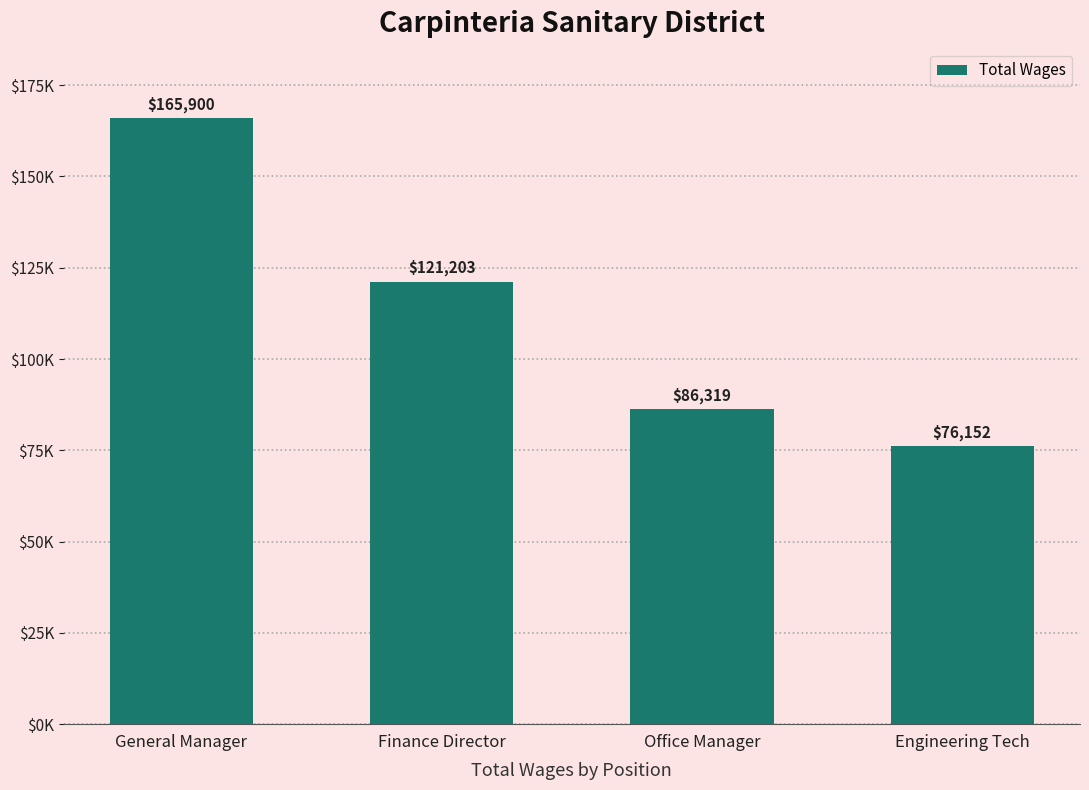

Reading right to left, what are all the values shown in this chart?

Engineering Tech=76152	Office Manager=86319	Finance Director=121203	General Manager=165900